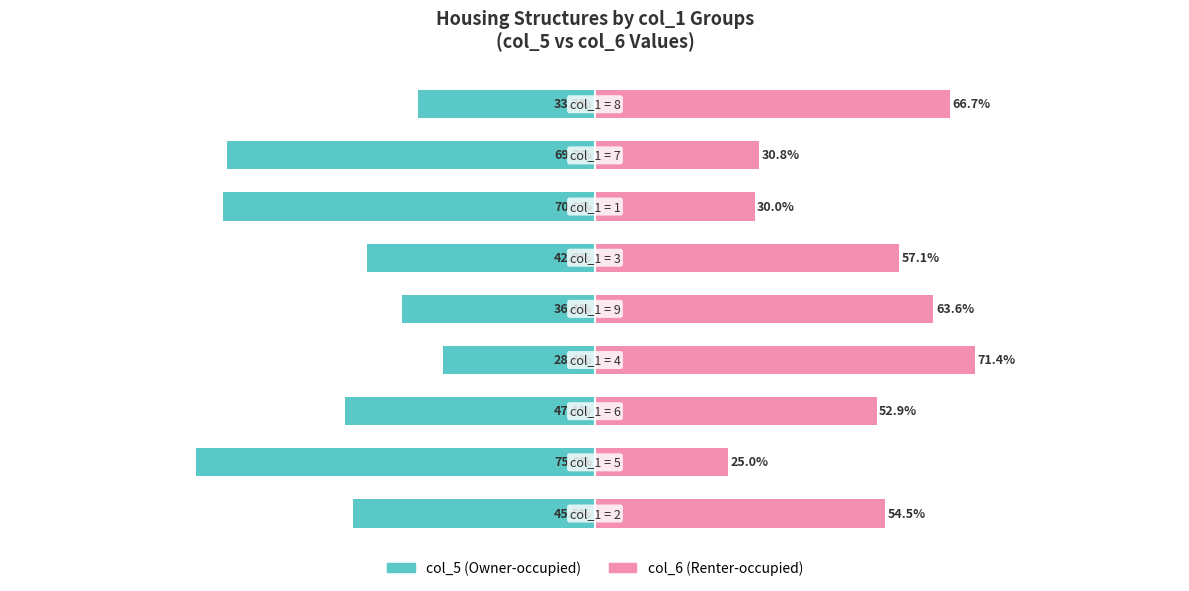

What is the average value of the col_6 (Renter-occupied) series?

50.2